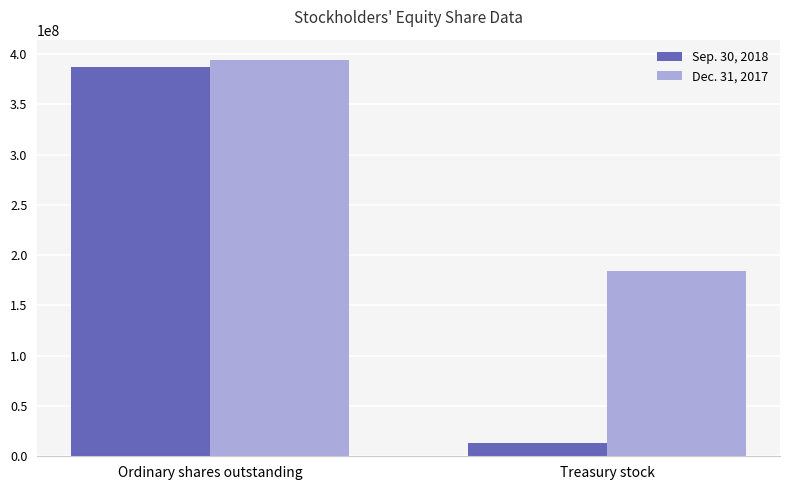

At which category is the sum across all series the highest?

Ordinary shares outstanding